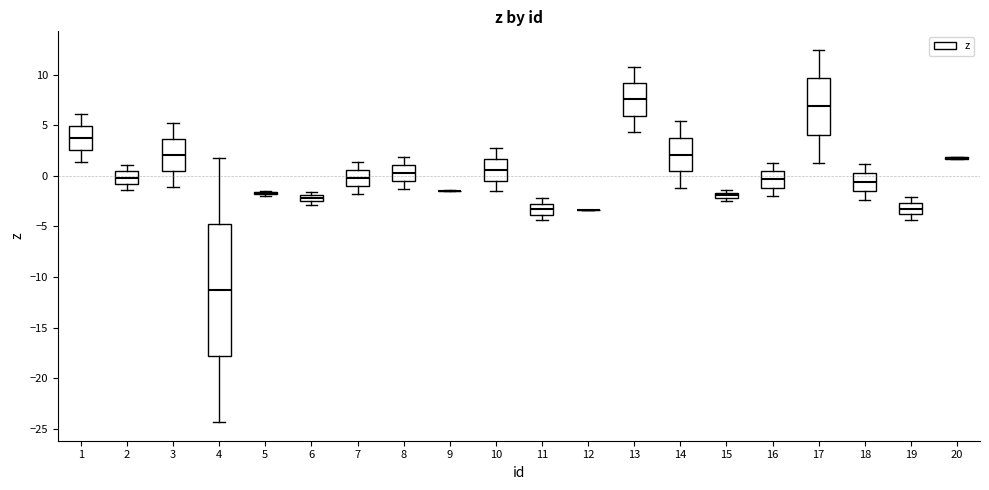

Which box is the tallest, from its lower edge to its upper edge?

4